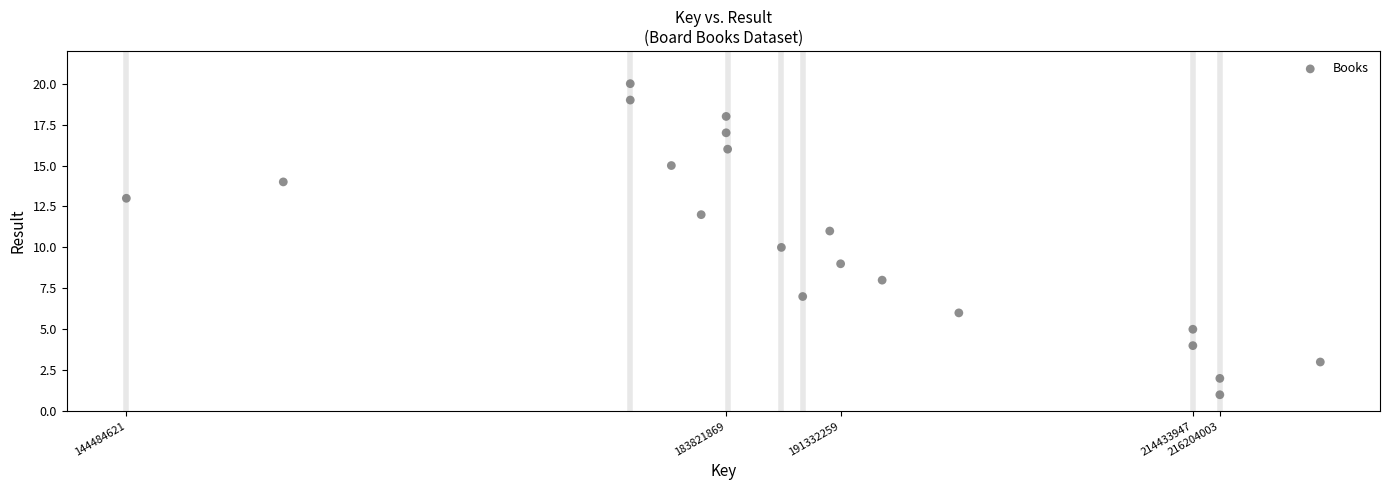

What is the range of X values (max minus min)?

78307936